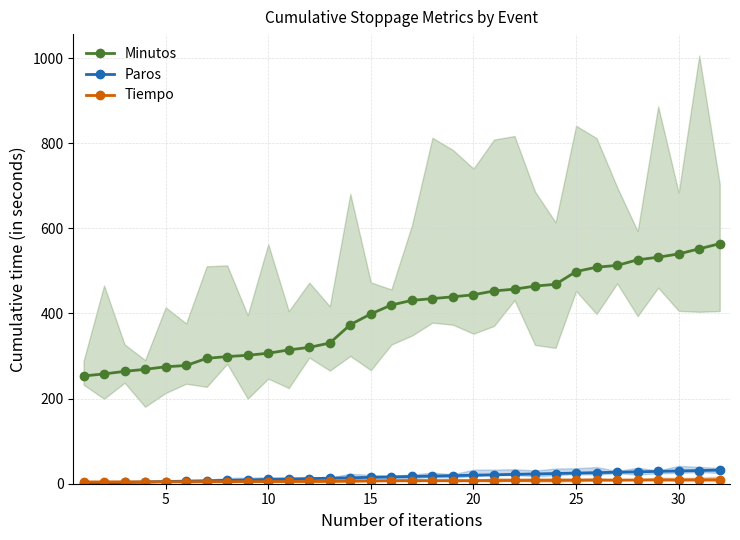

True or false: Tiempo and Minutos intersect in this chart.

False